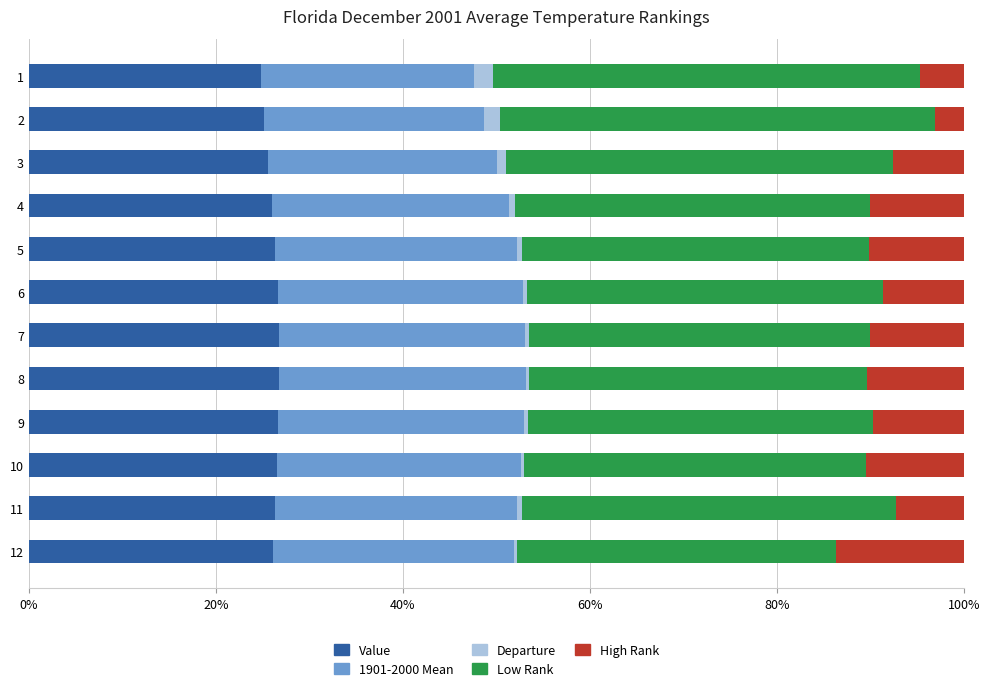

What is the maximum value for Value?

26.8